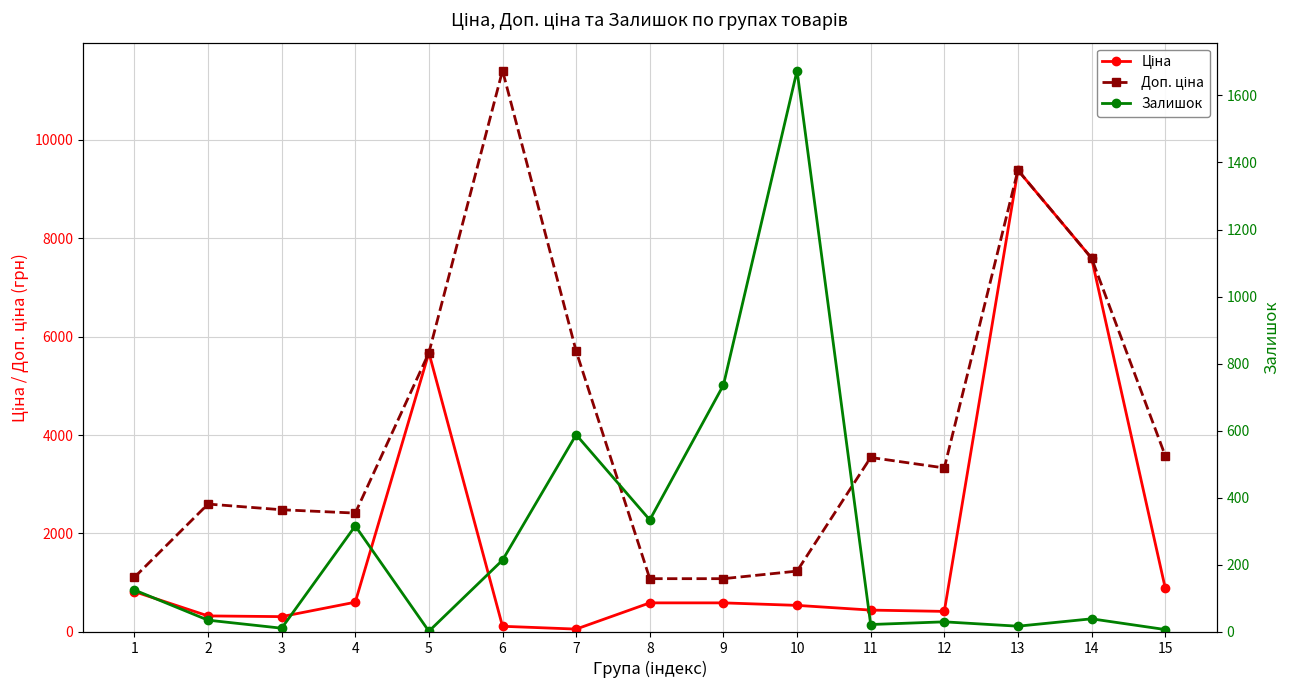

Reading right to left, what are all the values shown in this chart?

Ціна: 895.9	7596.5	9384.0	416.6	443.1	539.0	589.9	589.9	57.0	114.1	5673.8	603.7	310.3	324.8	818.5
Доп. ціна: 3583.6	7596.5	9384.0	3332.5	3545.0	1235.4	1081.7	1081.7	5705.0	11410.0	5673.8	2414.8	2482.4	2598.3	1109.2
Залишок: 7.0	39.0	17.0	30.0	22.0	1674.0	736.0	334.0	588.0	214.0	2.0	316.0	11.0	35.0	125.0